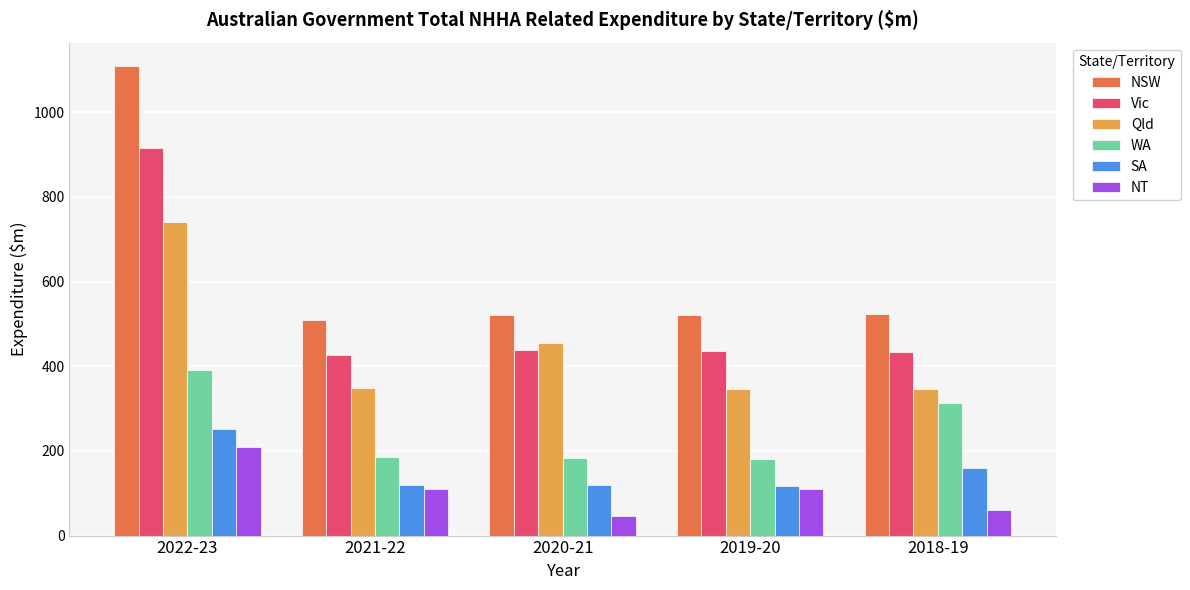

What is the highest value of the Qld series?

740.7